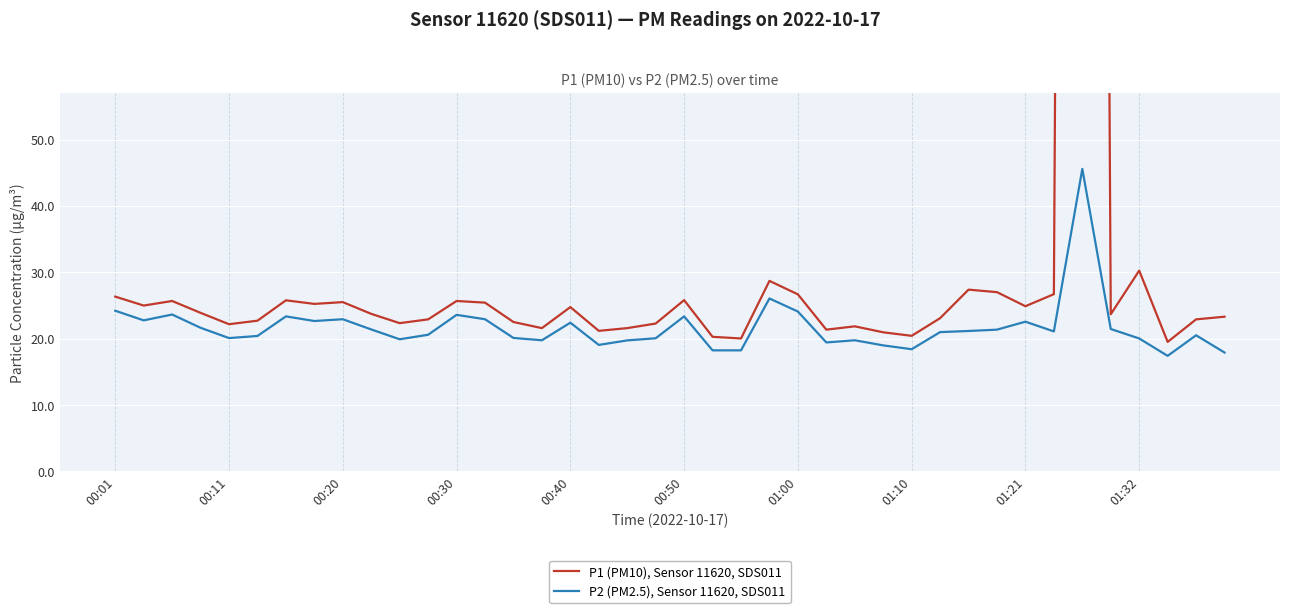

Does the chart display data point markers on the line(s)?

No